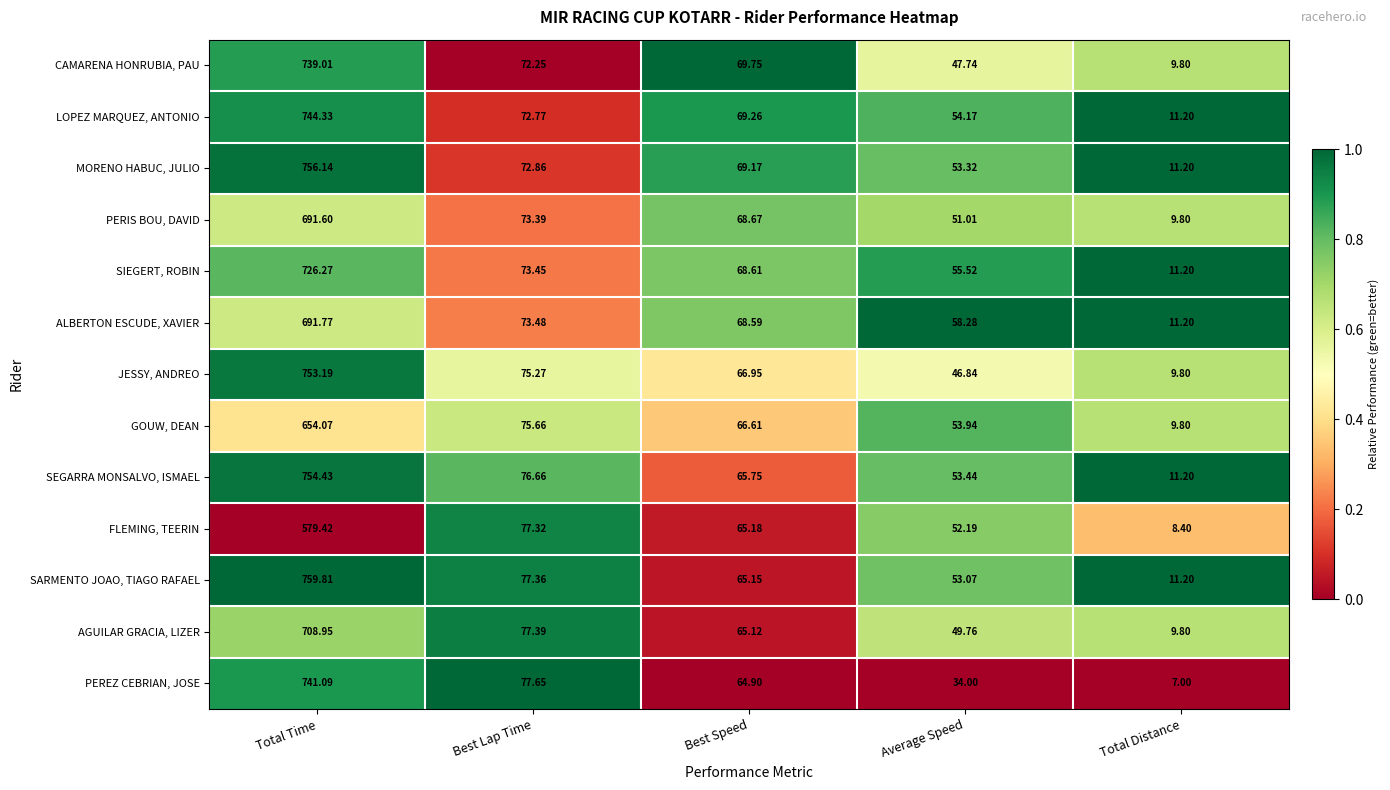

At which label is SIEGERT, ROBIN closest to 368?

Best Lap Time